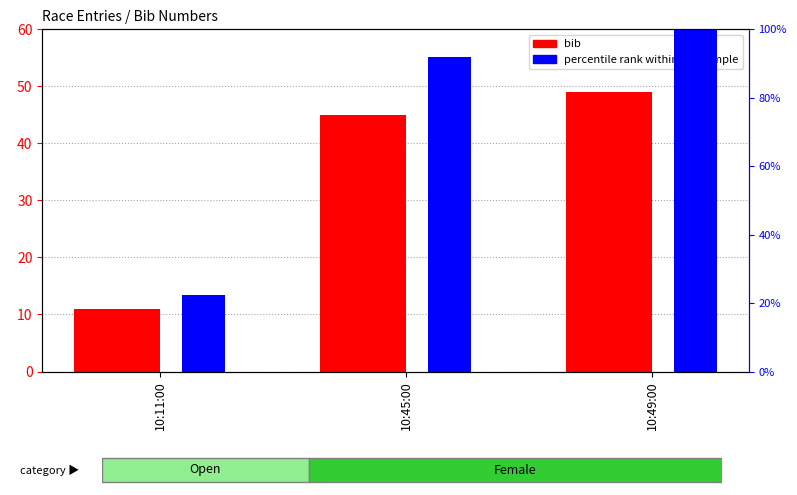

What is the difference between the maximum and minimum values in the bib series?

38.0